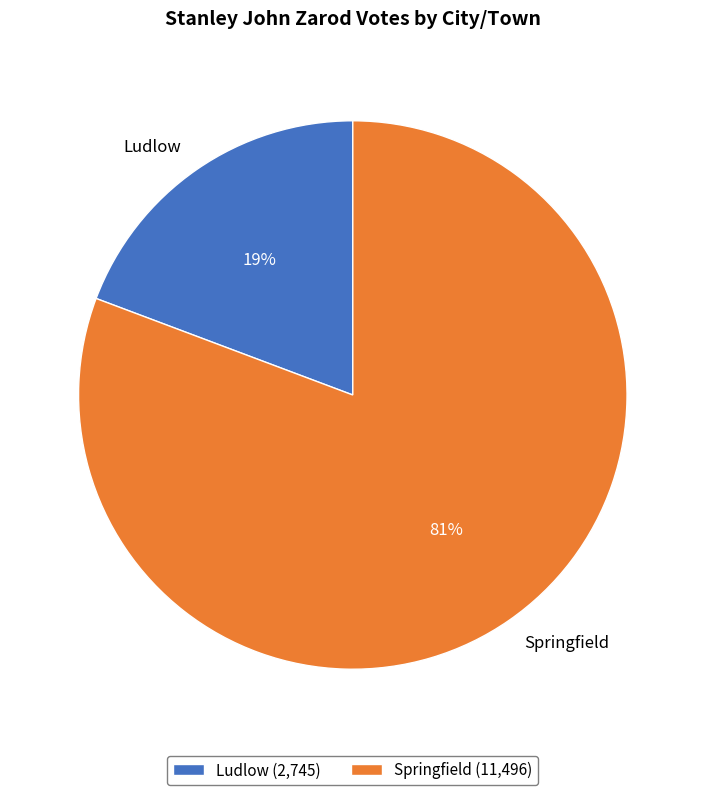

Which category has the biggest portion of the pie?

Springfield